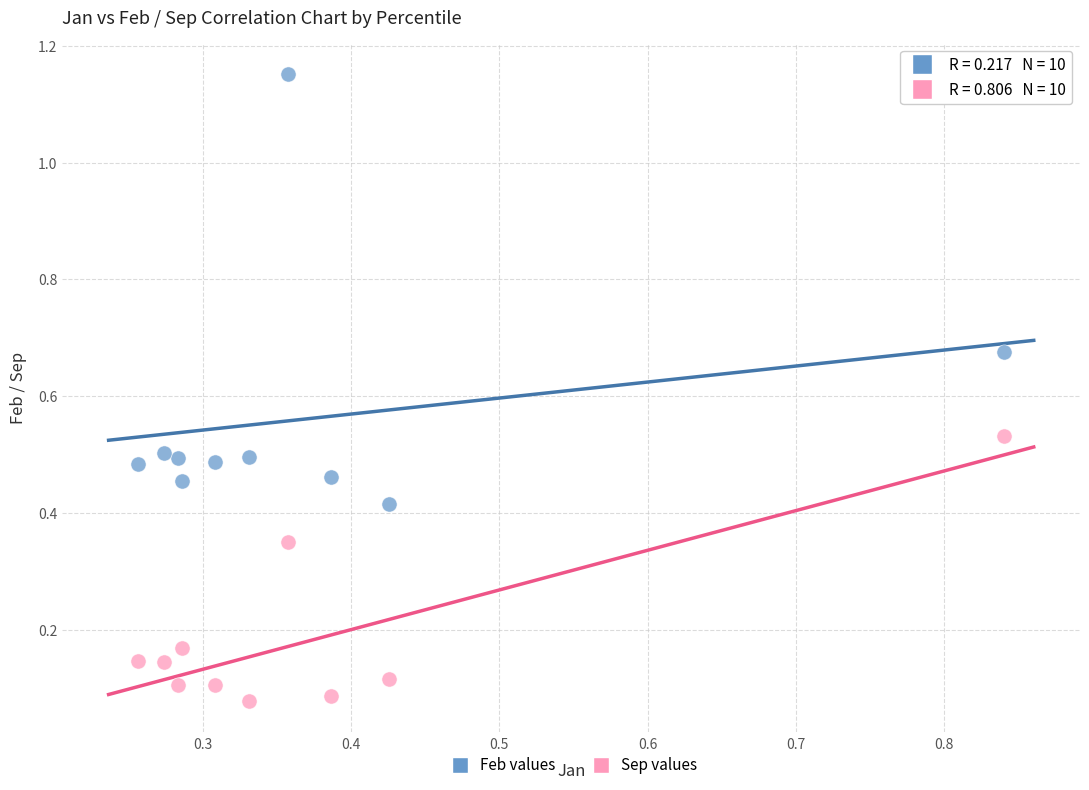

Which series reaches the maximum Y coordinate?

Feb values